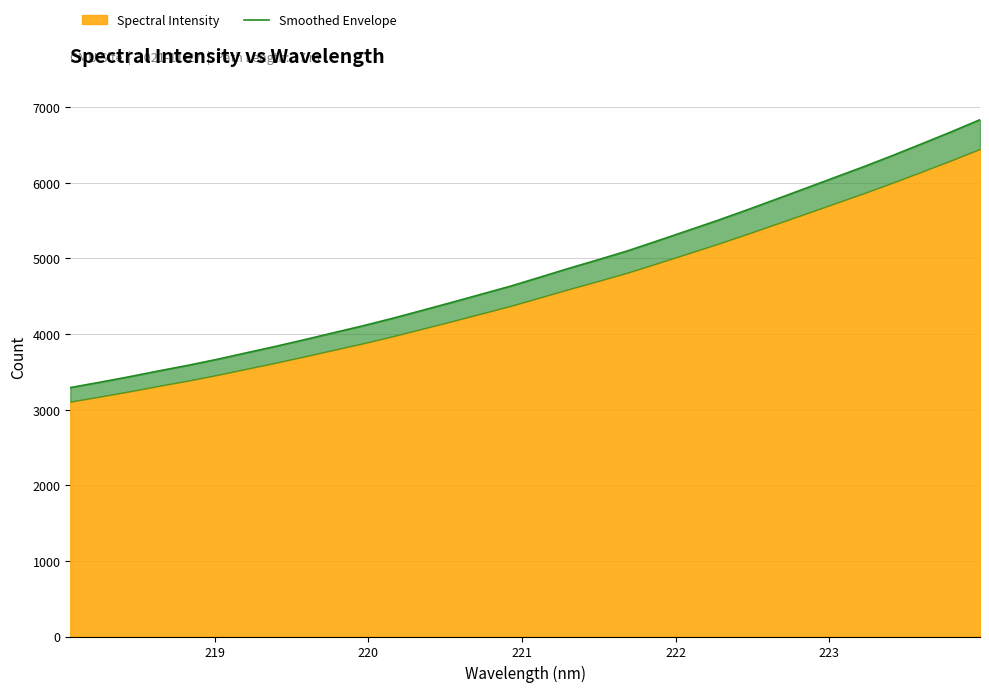

True or false: the data shows 1297.8 at 19.

False